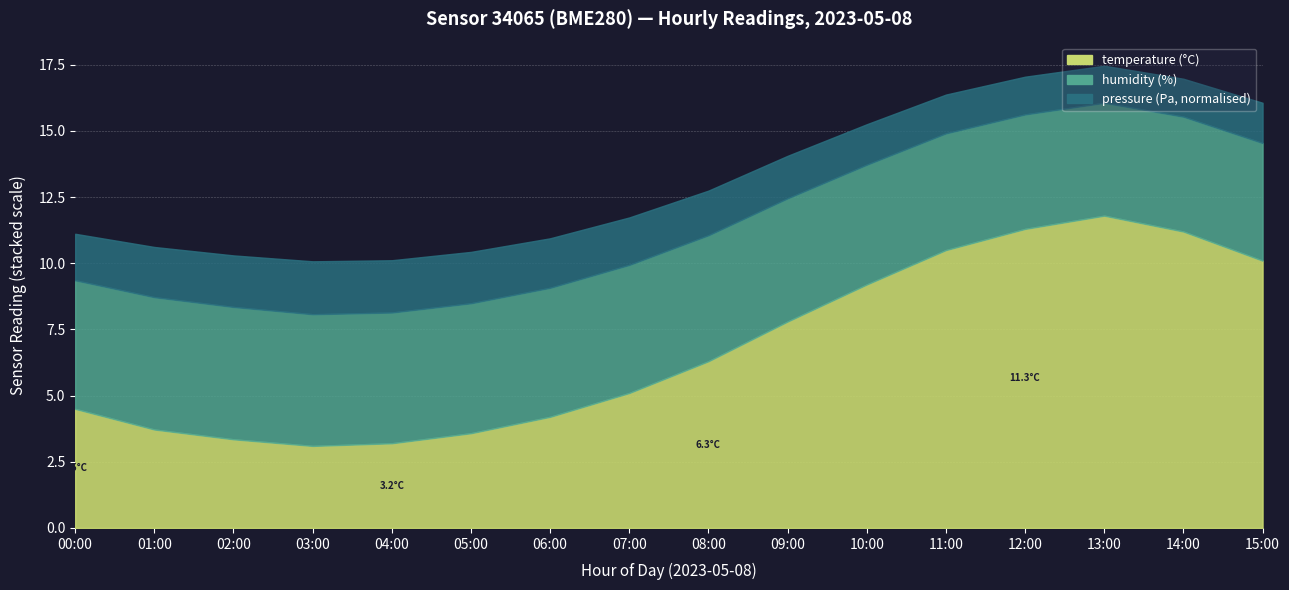

How many interior local valleys does the humidity series have?

1